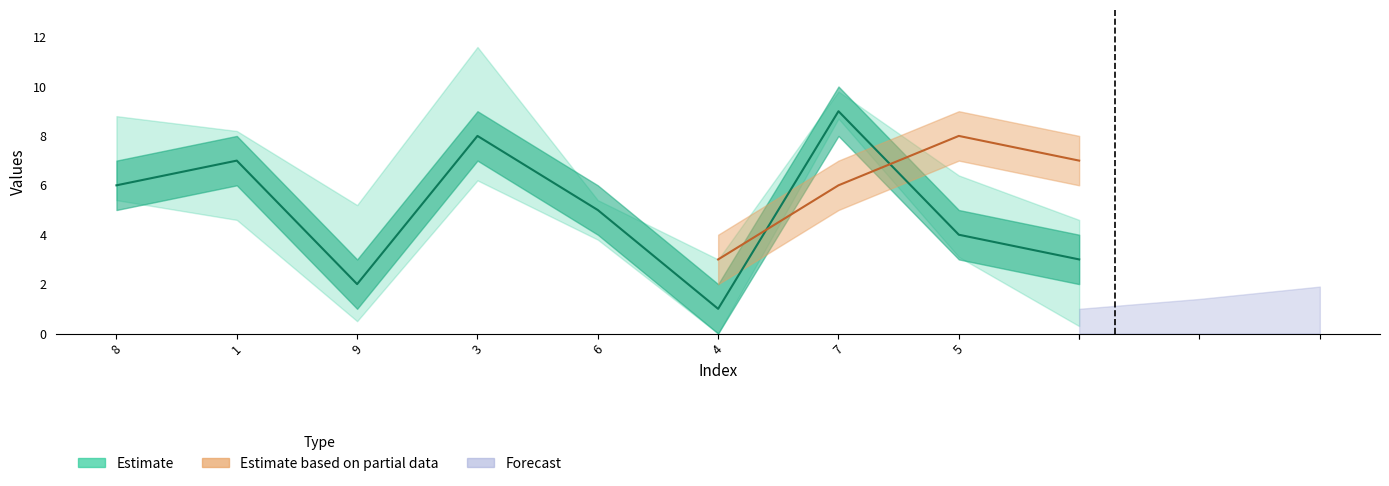

What is the value of the 4th point from the left?

8